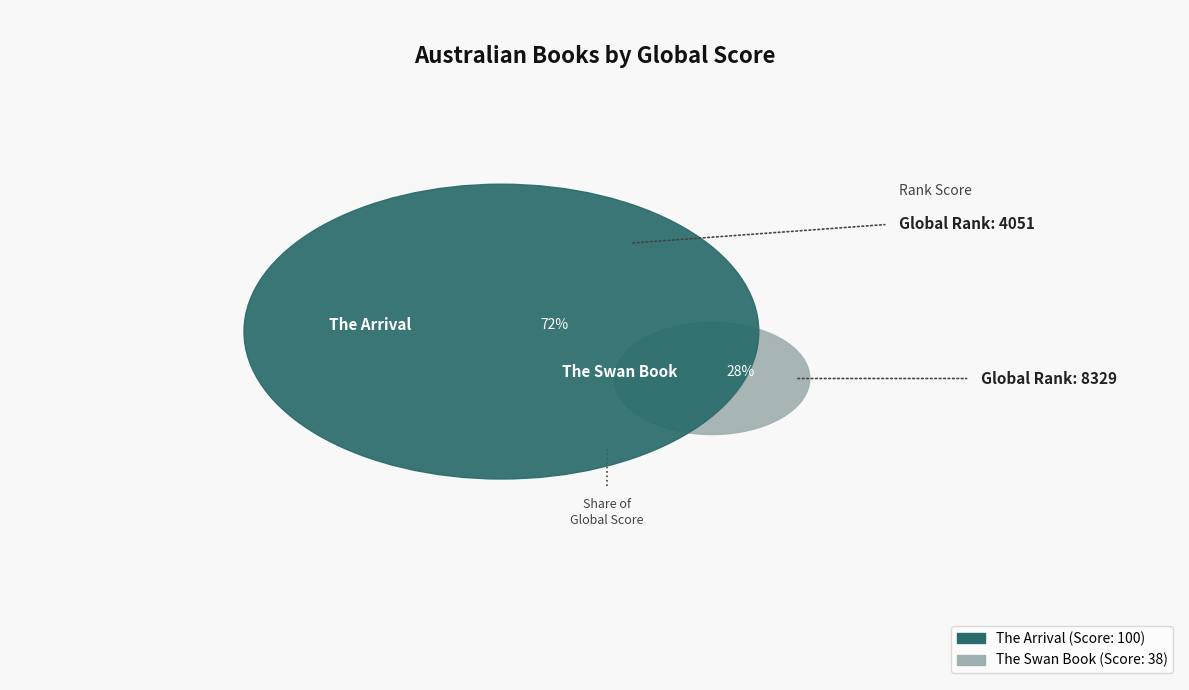

To the nearest percent, what portion does The Swan Book represent?

28%